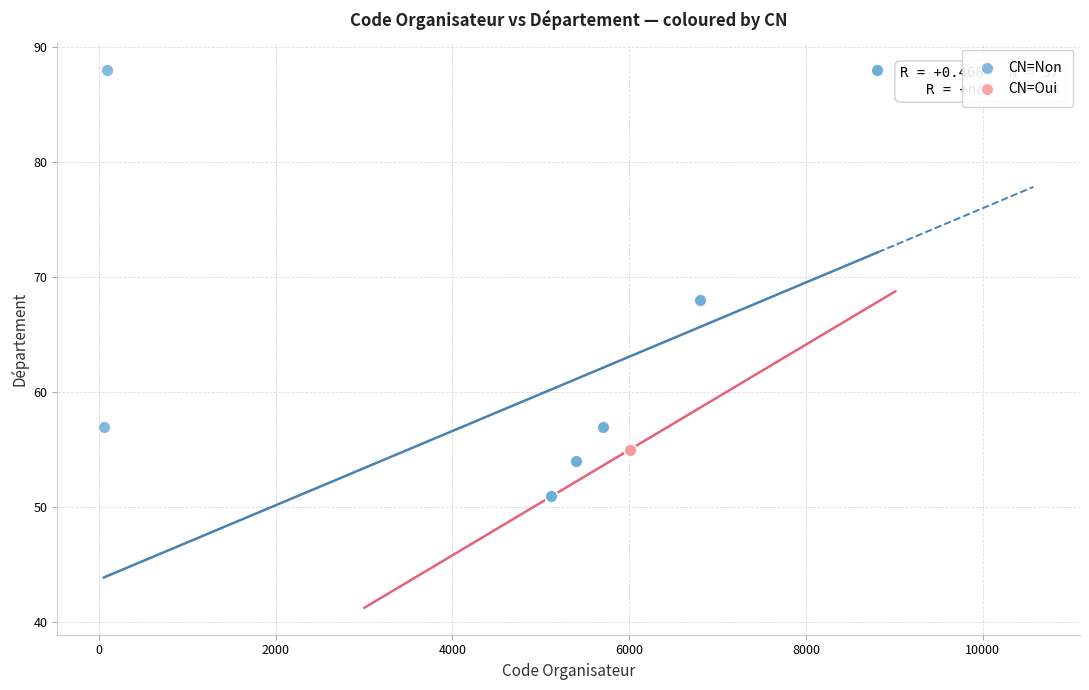

Which series reaches the maximum Y coordinate?

CN=Non